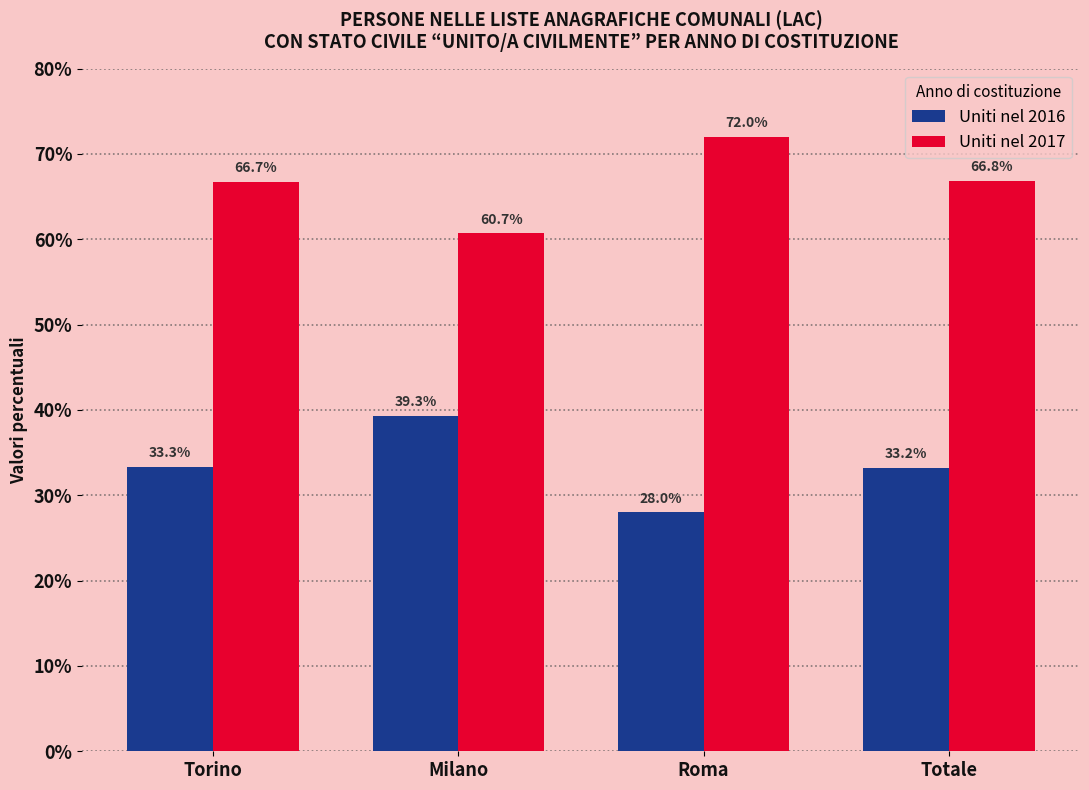

Rank the series at Totale from highest to lowest value.

Uniti nel 2017, Uniti nel 2016